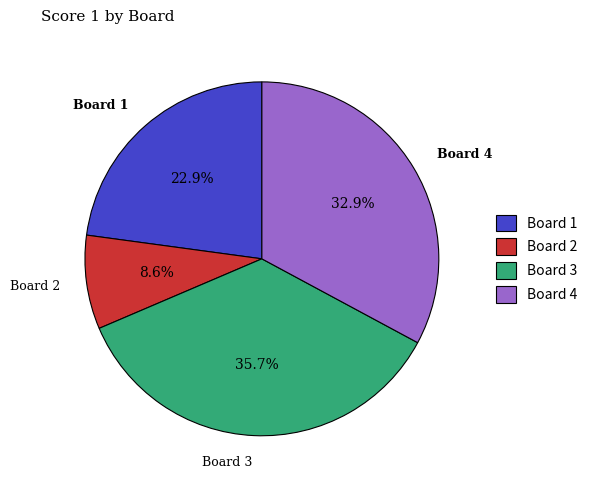

To the nearest percent, what percentage of the pie is Board 1?

23%